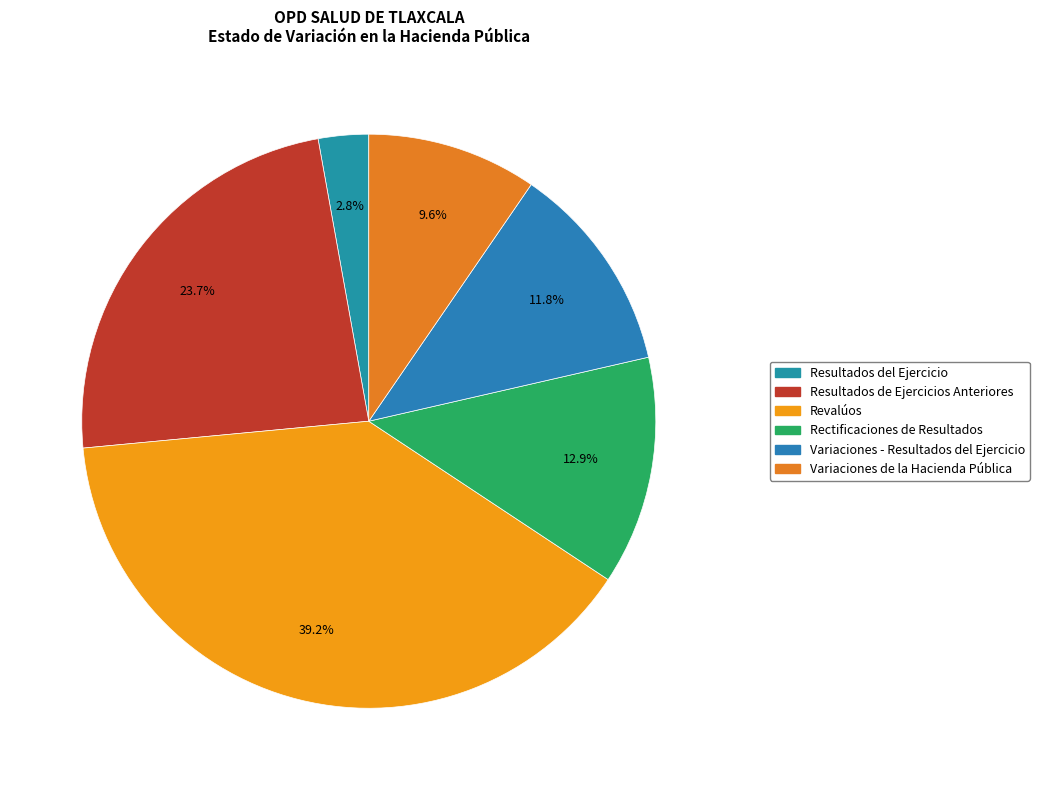

Does Resultados de Ejercicios Anteriores account for over 50% of the chart?

No